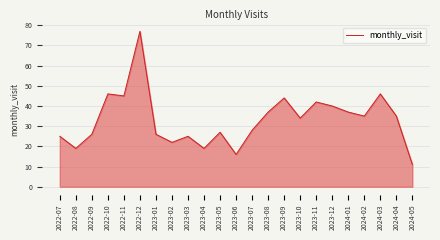

Reading left to right, list all the values displayed in this chart.

2022-07=25	2022-08=19	2022-09=26	2022-10=46	2022-11=45	2022-12=77	2023-01=26	2023-02=22	2023-03=25	2023-04=19	2023-05=27	2023-06=16	2023-07=28	2023-08=37	2023-09=44	2023-10=34	2023-11=42	2023-12=40	2024-01=37	2024-02=35	2024-03=46	2024-04=35	2024-05=11